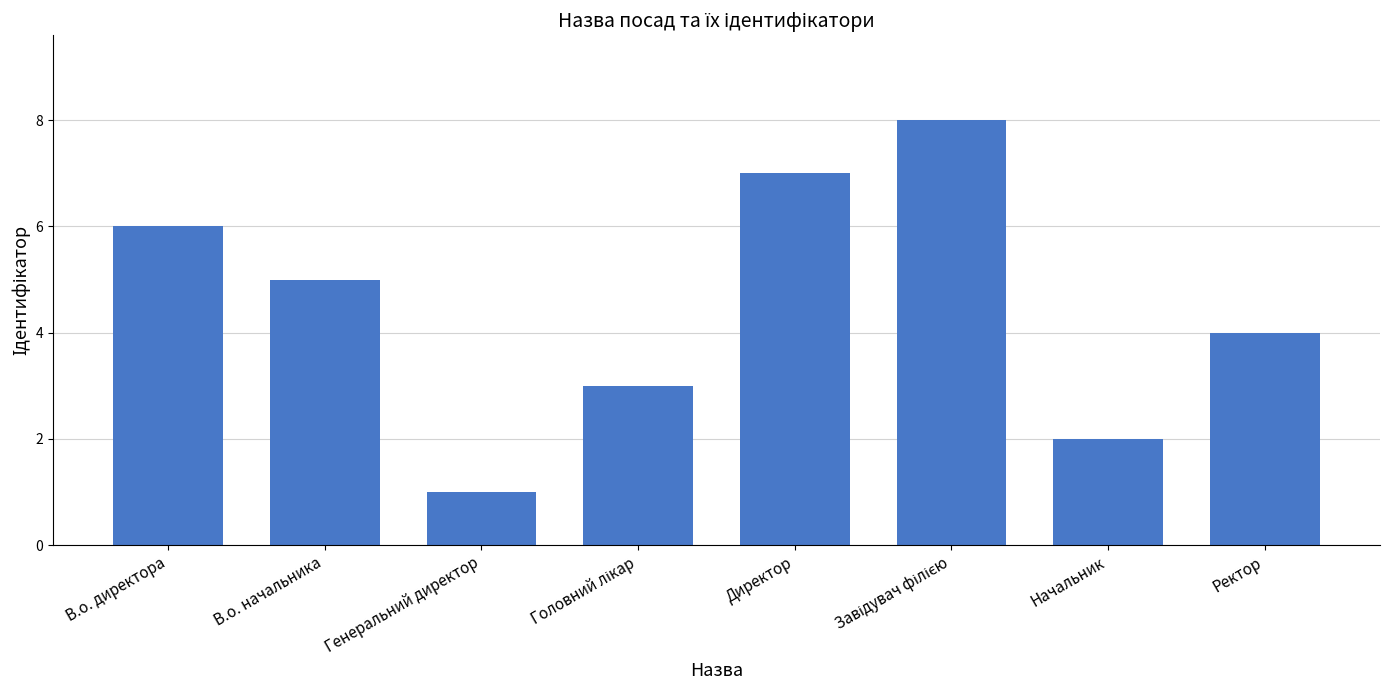

What is the difference between the maximum and minimum values?

7